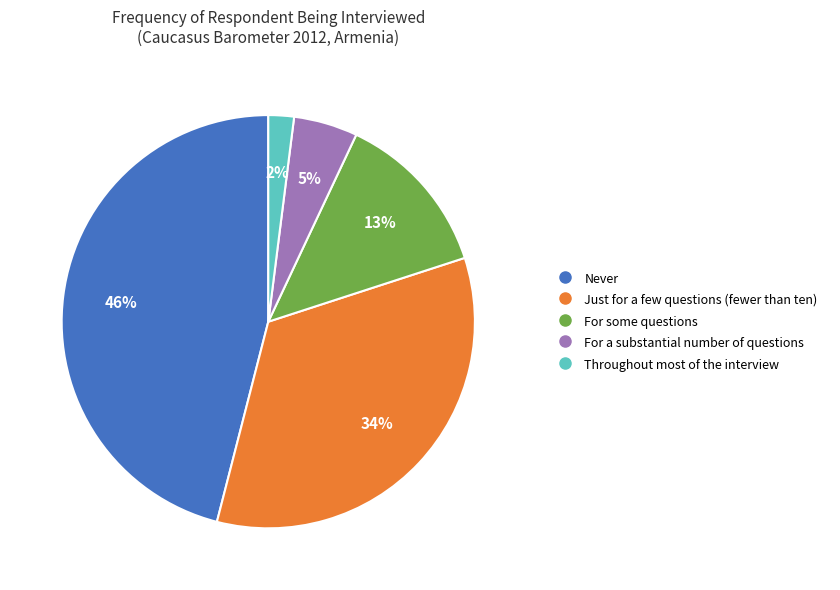

What percentage is the Never slice, to the nearest percent?

46%